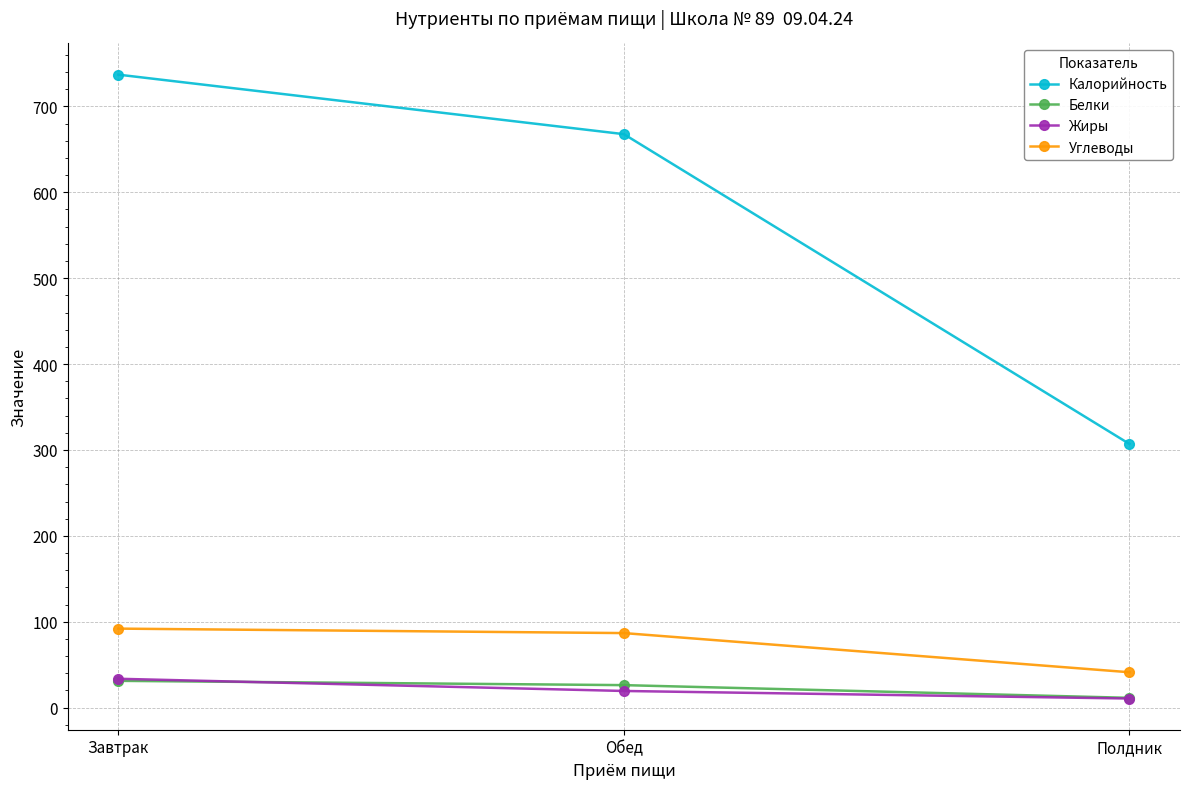

What is the approximate value of Белки at Обед?

26.2